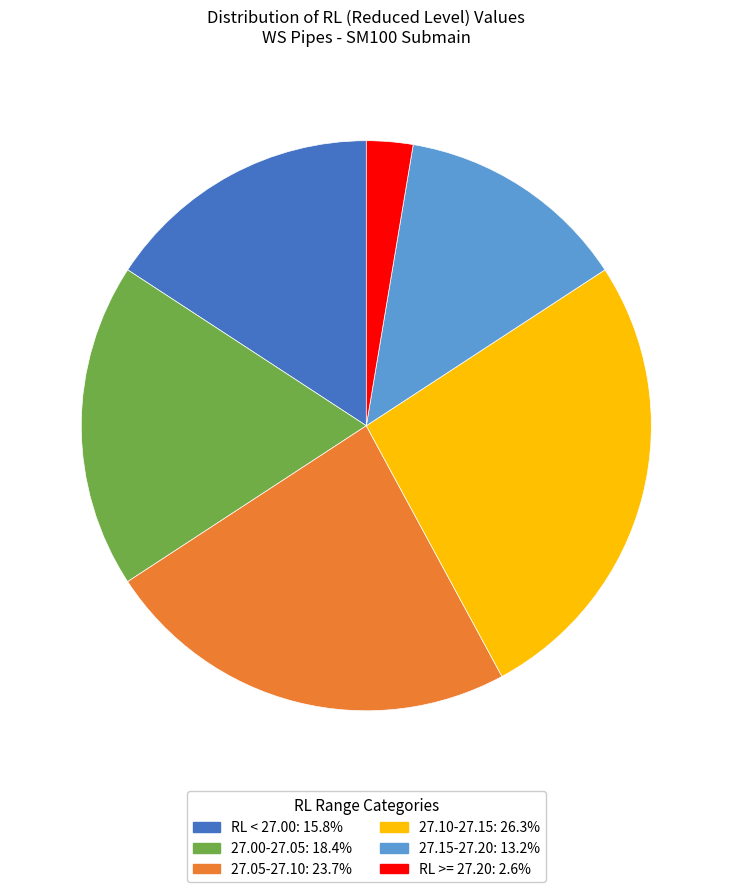

Is there a majority slice in this chart?

No